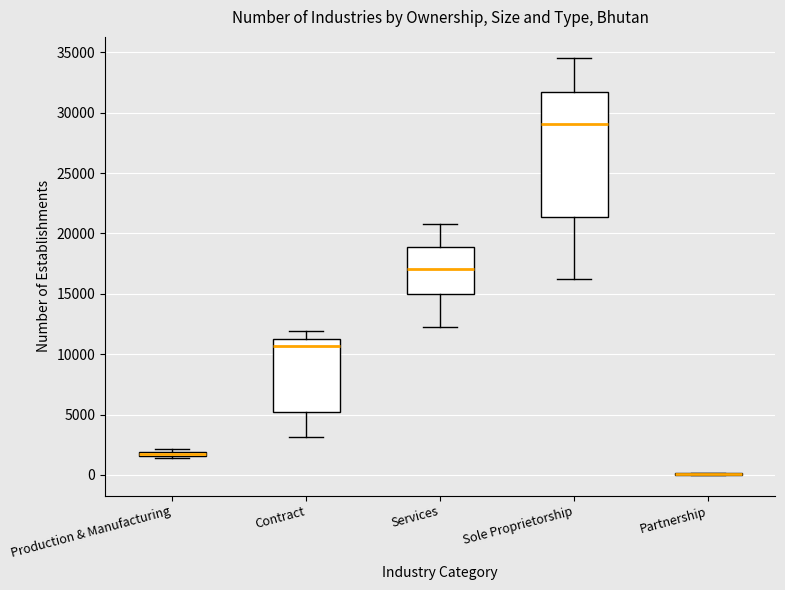

Where is the upper edge of the box for Contract on the y-axis? The values are not printed on the chart, so give them approximately, as read against the axis.

11000